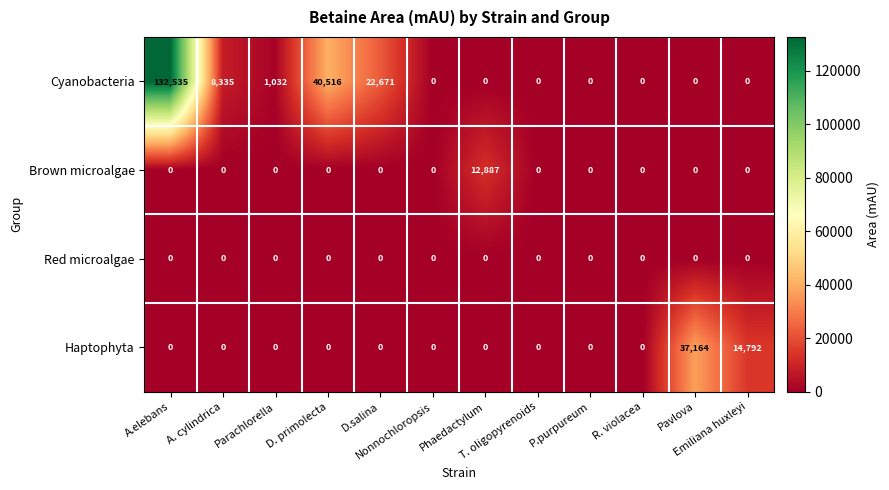

Which series has the widest spread of values?

Cyanobacteria